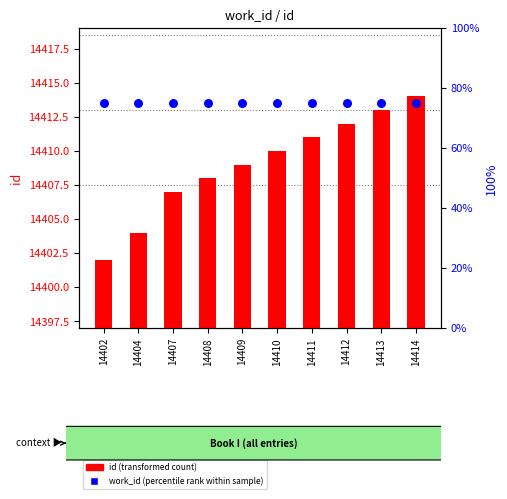

Which series has the largest Y range (max minus min)?

id (transformed count)